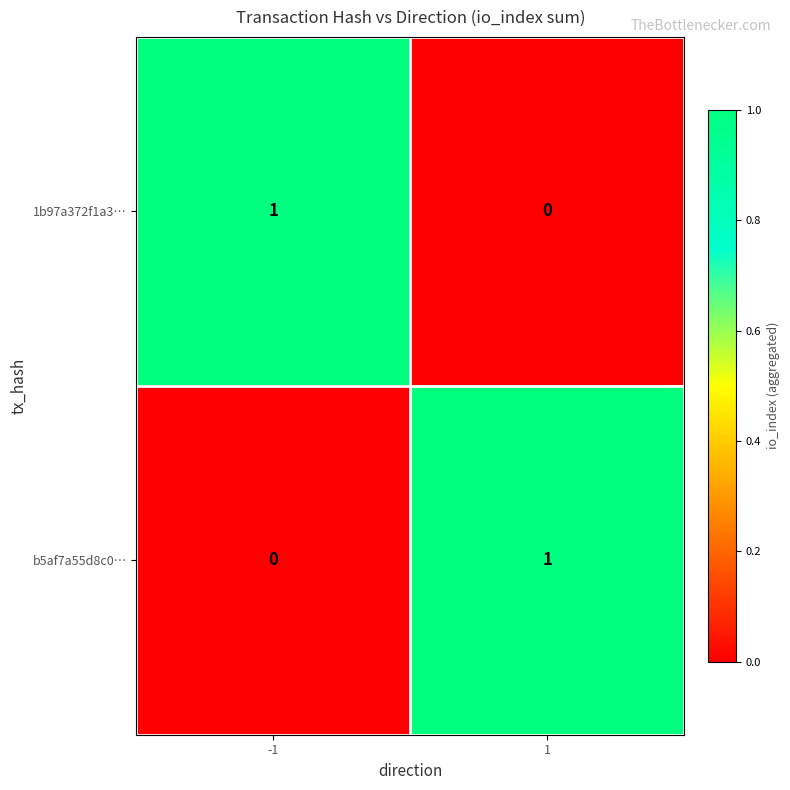

Reading right to left, what are all the values shown in this chart?

1b97a372f1a3…: 1=0	-1=1
b5af7a55d8c0…: 1=1	-1=0